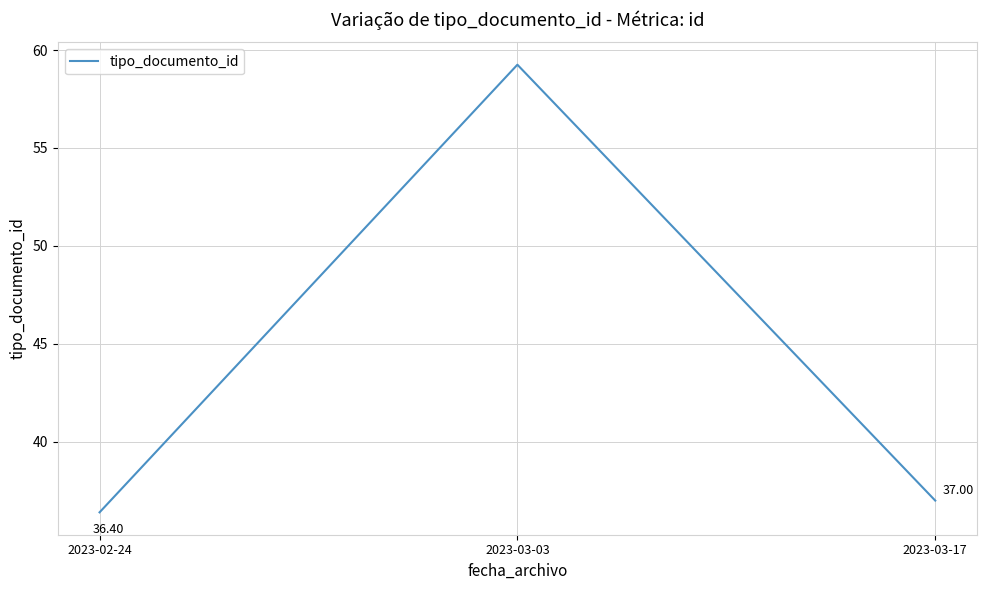

What is the change in value from 2023-02-24 to 2023-03-17?

+0.6